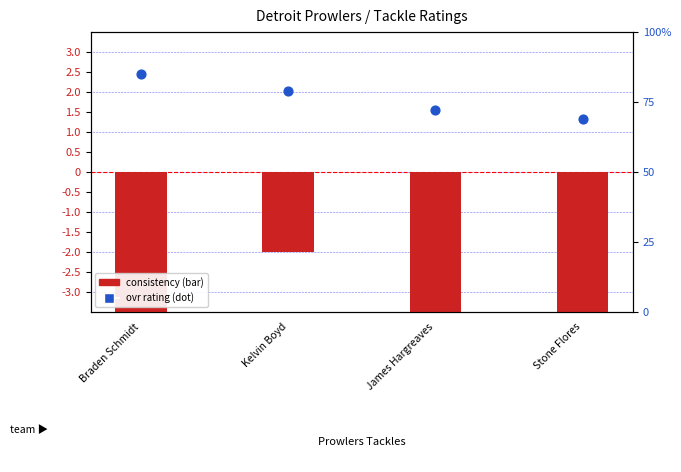

Which series contains the highest Y value?

ovr rating